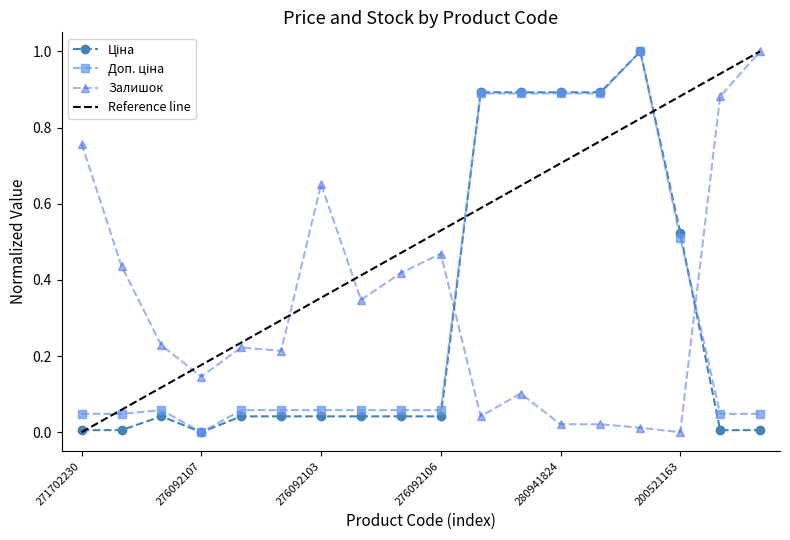

List the series in order of their peak value, highest first.

Ціна, Доп. ціна, Залишок